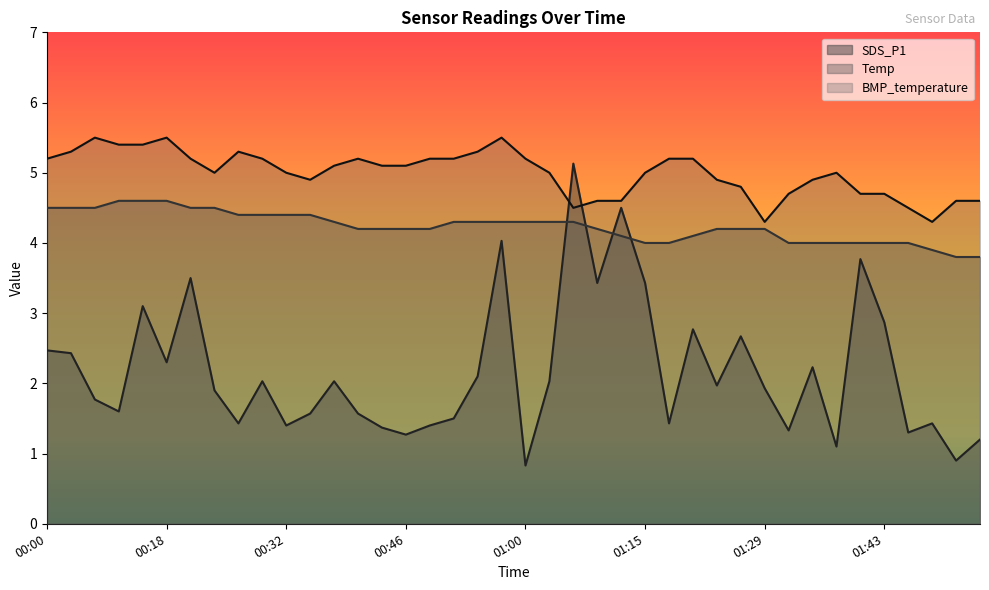

Which has a higher value, 01:40 or 01:49?

01:40